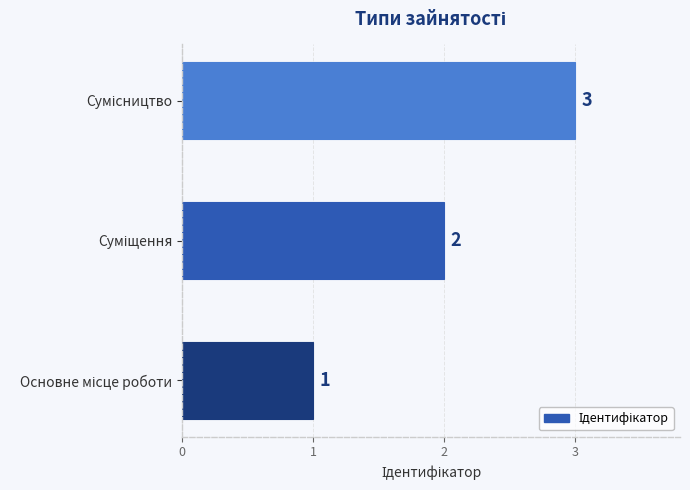

How many values are between 1 and 3?

3